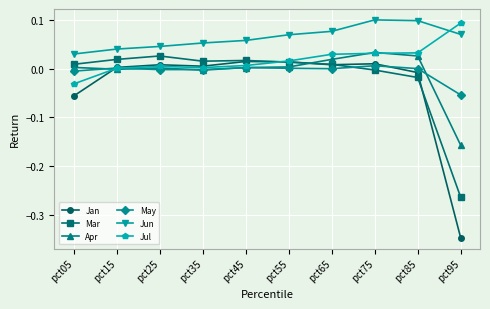

Which category has the highest value in the Jul series?

pct95